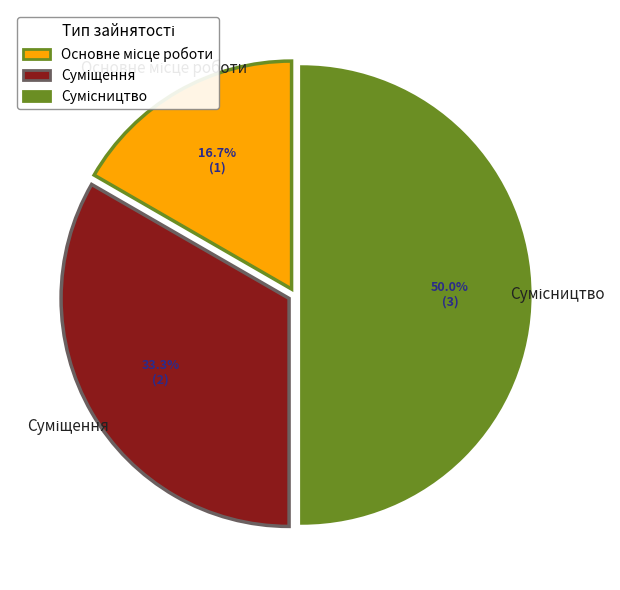

Is there a majority slice in this chart?

No